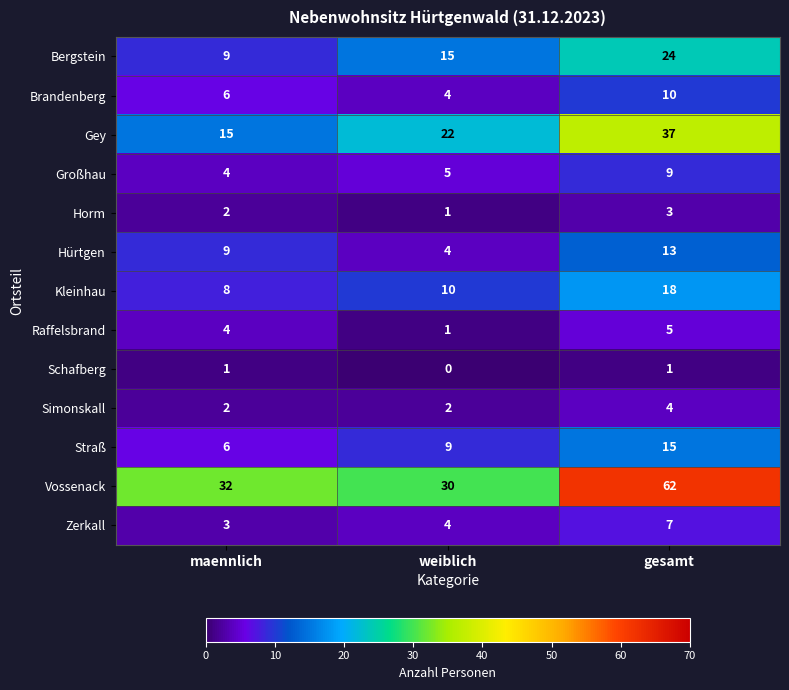

The value of Vossenack at weiblich is 30. True or false?

True